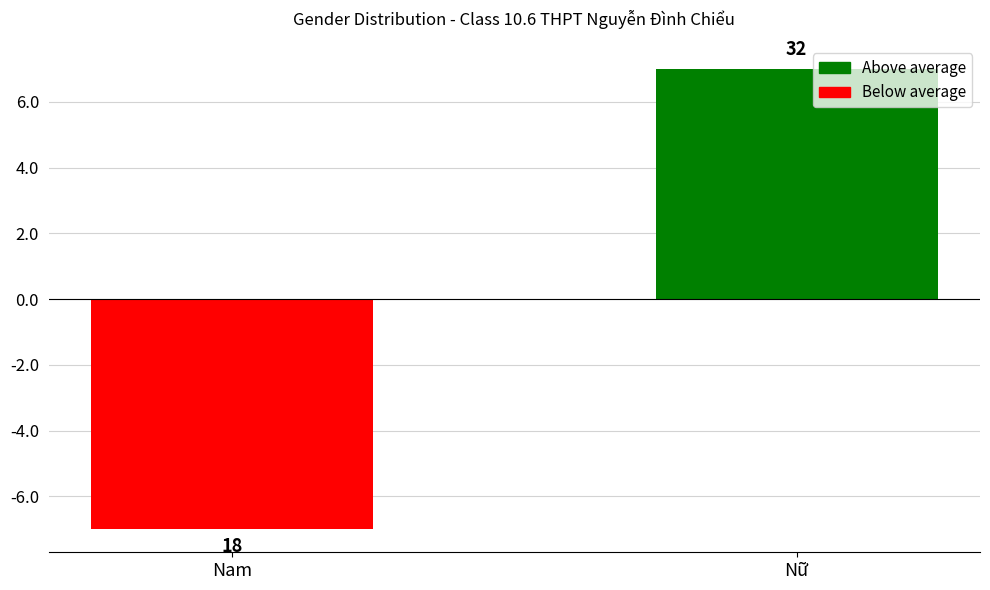

How many values are between -7 and 7?

2